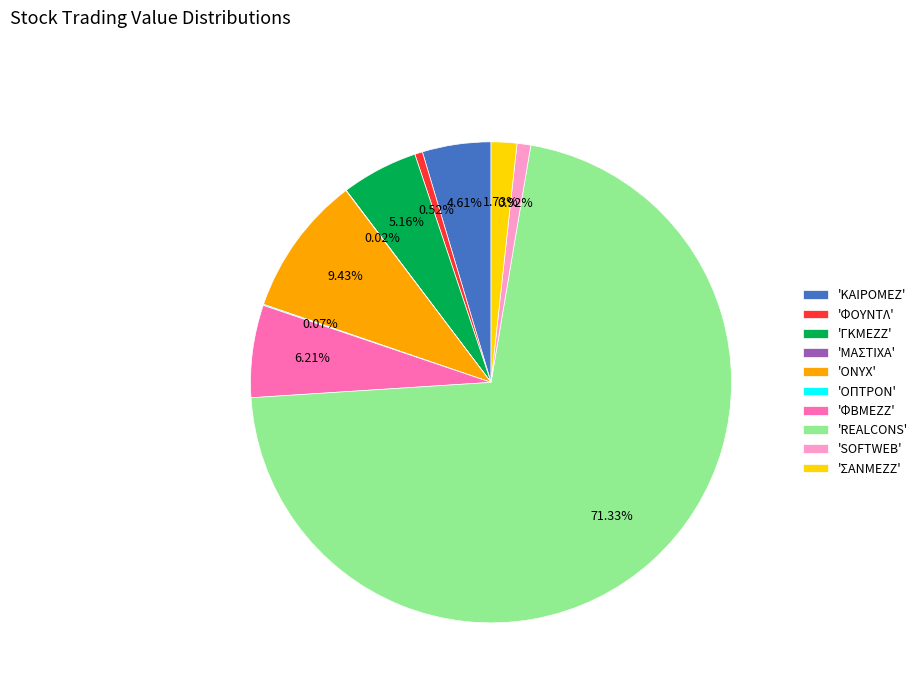

To the nearest percent, what is the difference between the largest and smallest slice percentages?

71%